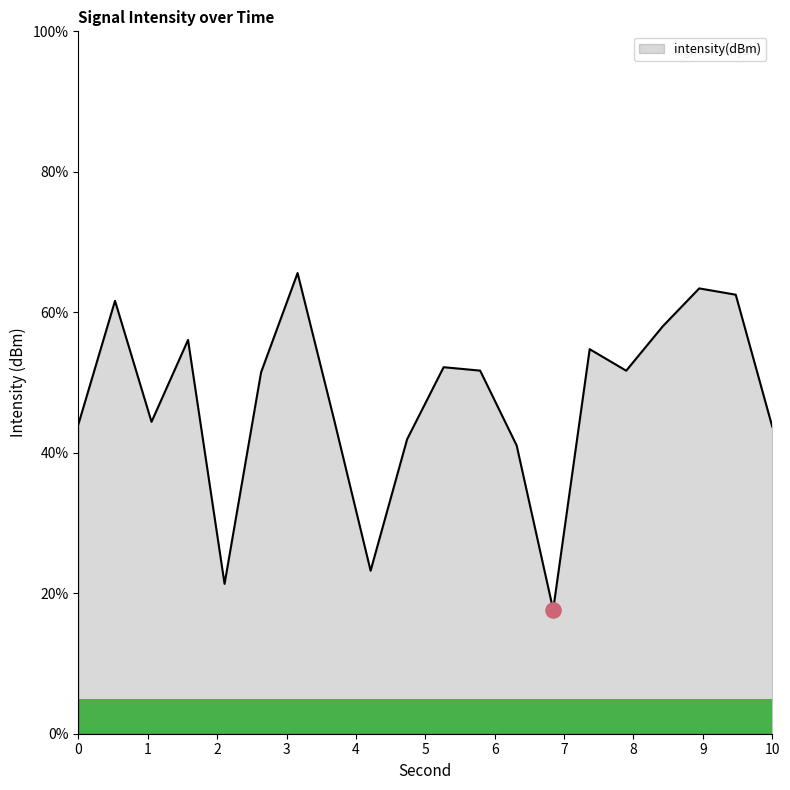

What is the difference between the maximum and minimum values?

47.9